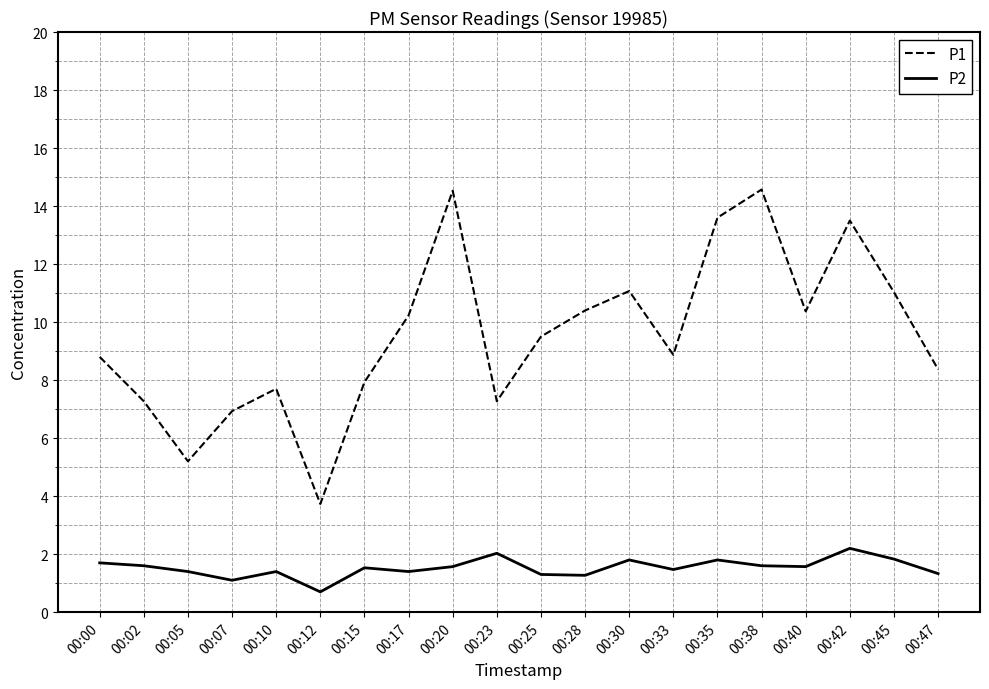

What is the minimum value for P2?

0.7